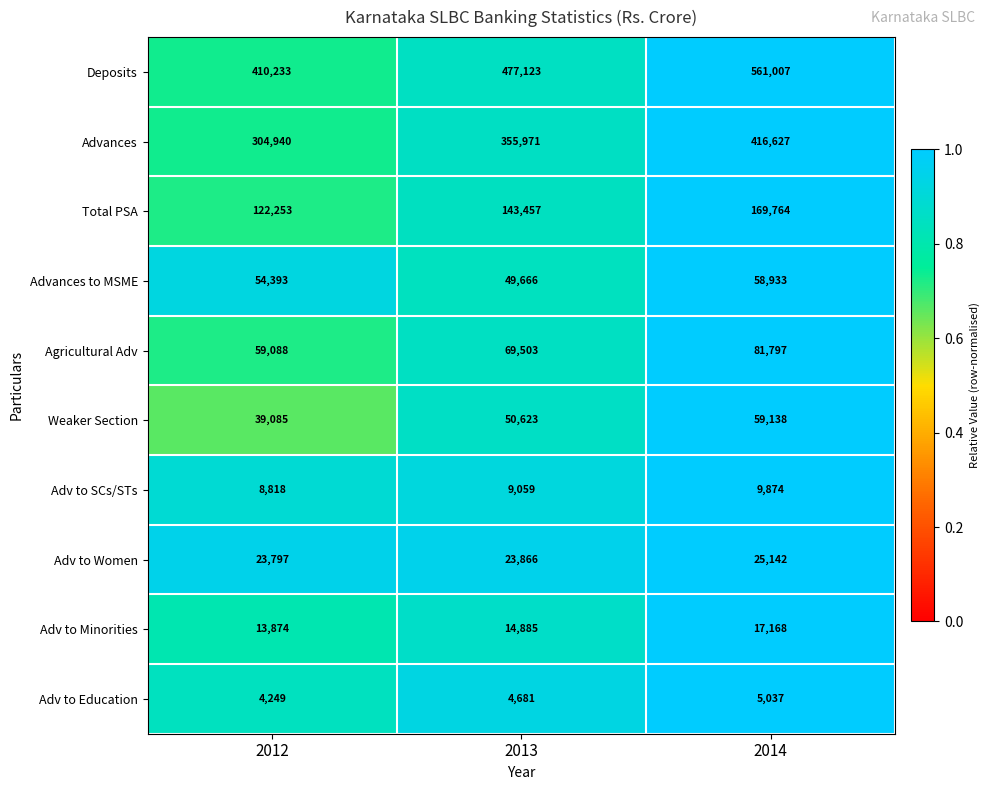

How many data points does each series have?

3